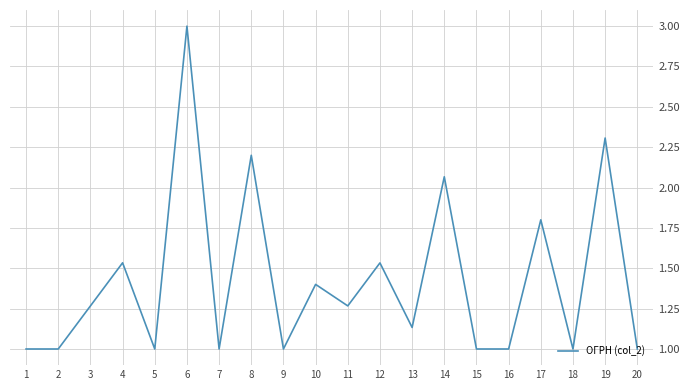

Which category has the highest value across all series?

6